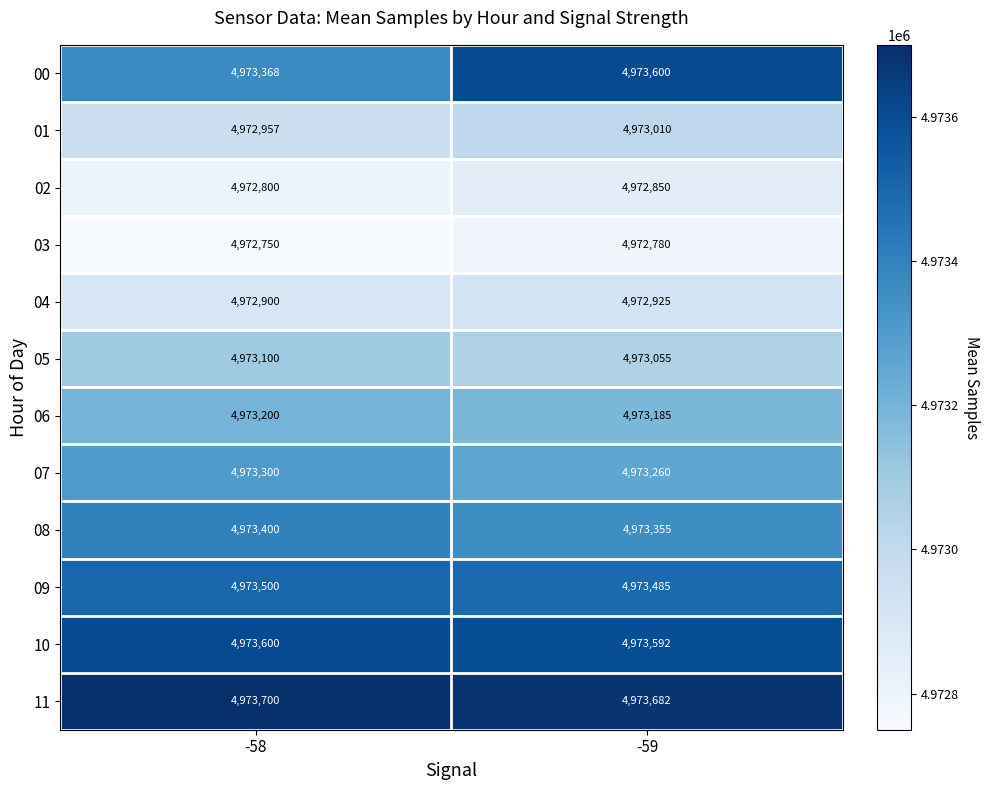

Reading left to right, extract all data points from this chart.

00: -58=4973368	-59=4973600
01: -58=4972957	-59=4973010
02: -58=4972800	-59=4972850
03: -58=4972750	-59=4972780
04: -58=4972900	-59=4972925
05: -58=4973100	-59=4973055
06: -58=4973200	-59=4973185
07: -58=4973300	-59=4973260
08: -58=4973400	-59=4973355
09: -58=4973500	-59=4973485
10: -58=4973600	-59=4973592
11: -58=4973700	-59=4973682